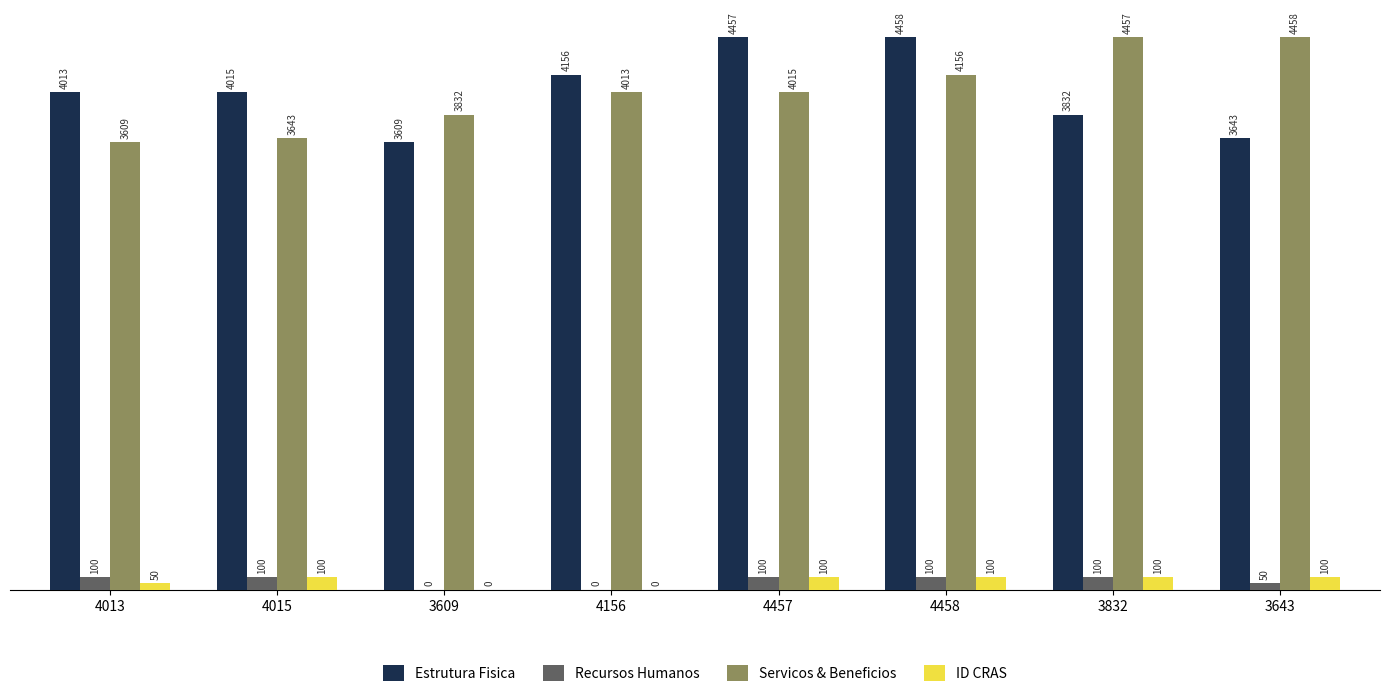

True or false: Servicos & Beneficios has a value of 3643 at 4015.

True